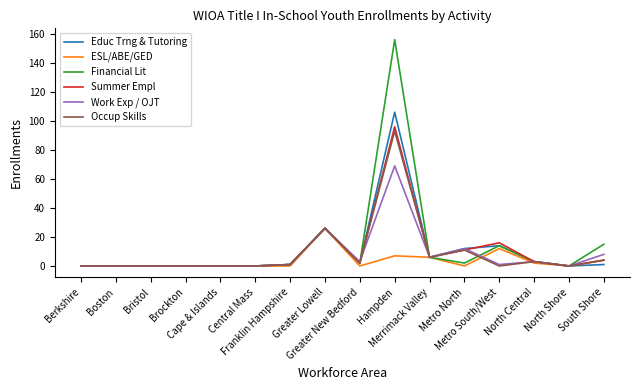

What is the maximum value for Occup Skills?

93